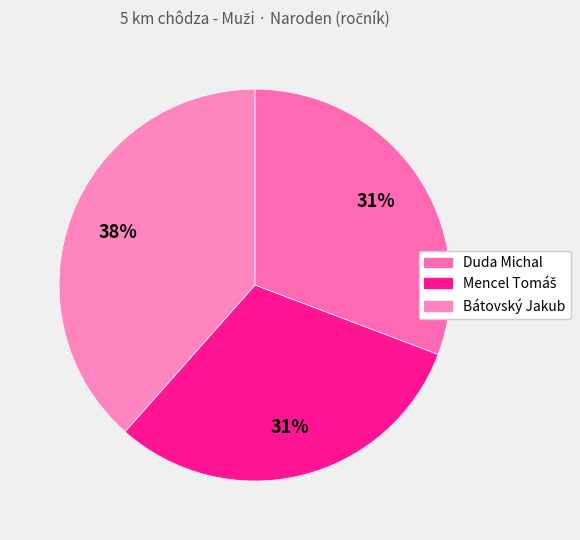

True or false: Mencel Tomáš accounts for 25% of the total.

False